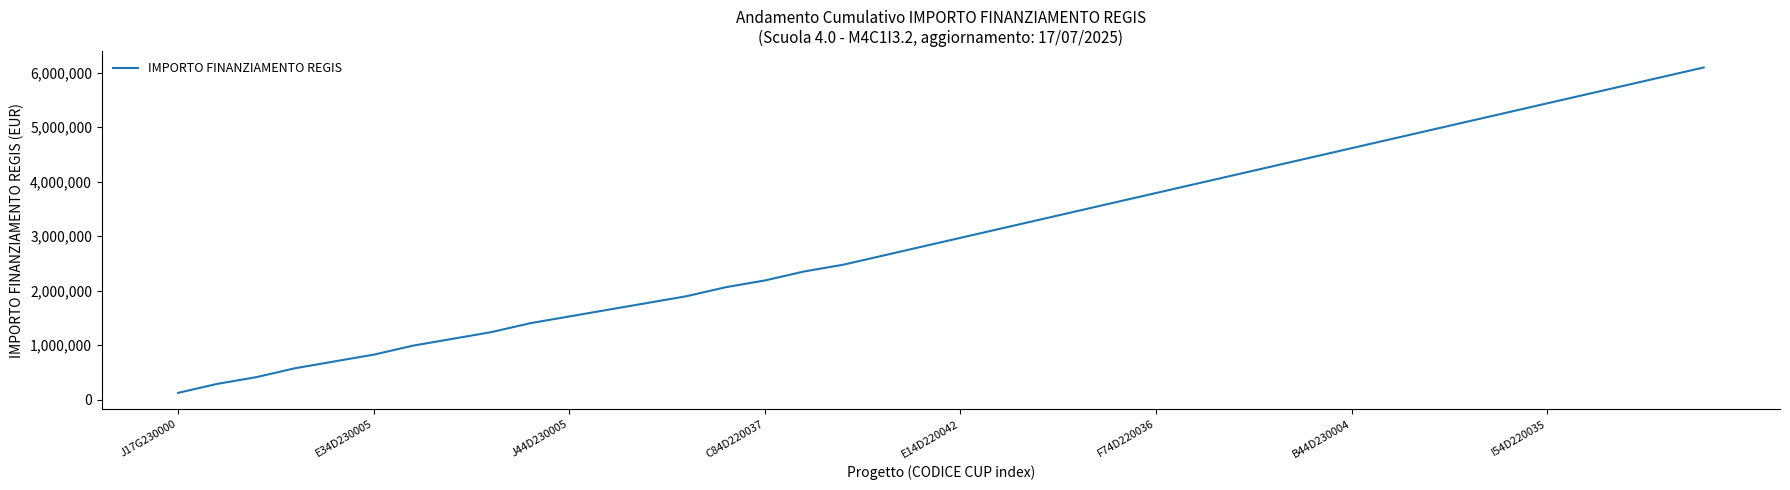

What is the maximum value shown in the chart?

6098573.3